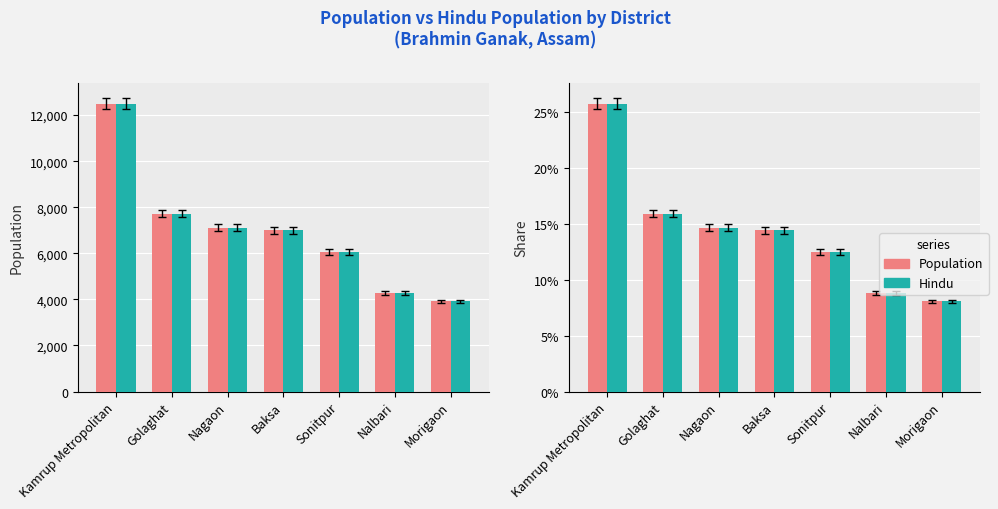

Read the Population value at Golaghat.

15.9